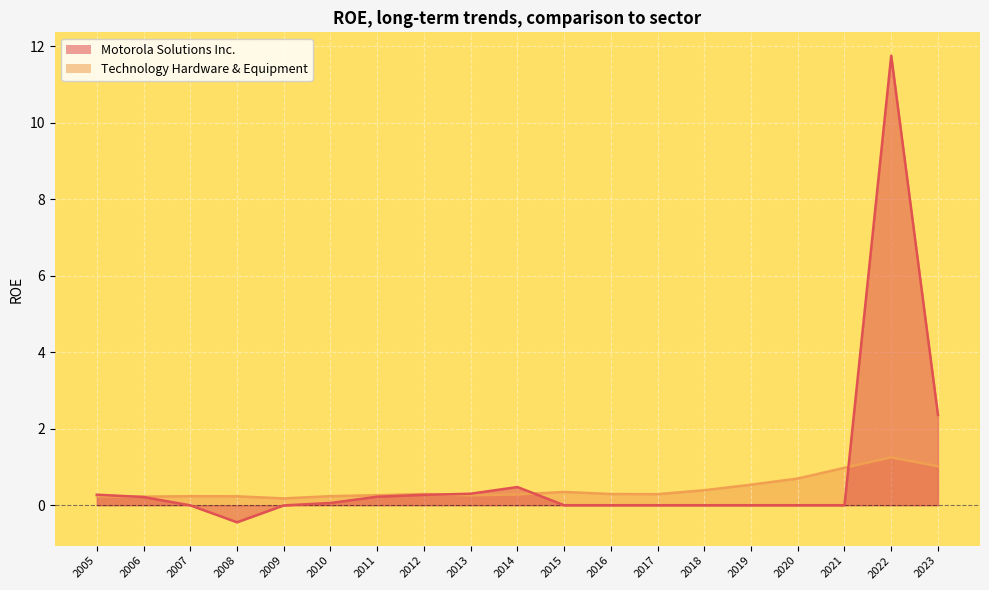

At which category is the sum across all series the highest?

2022